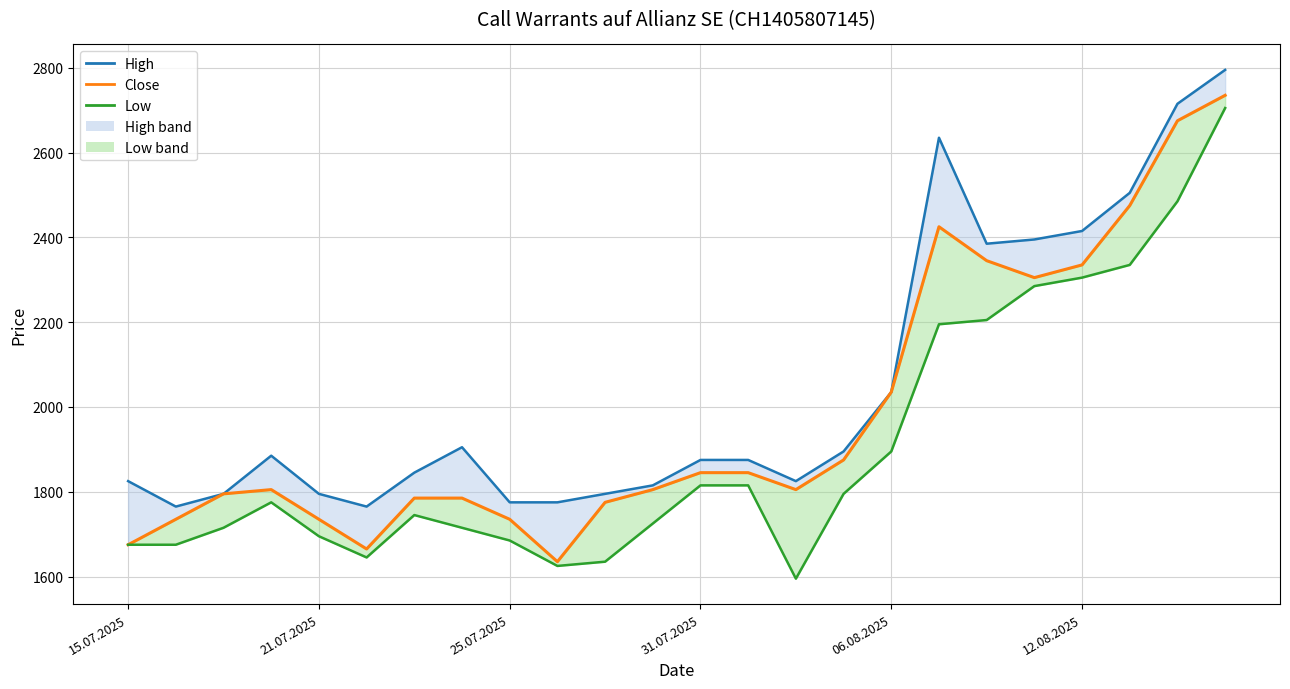

The value of Close at 31.07.2025 is 1845. True or false?

True